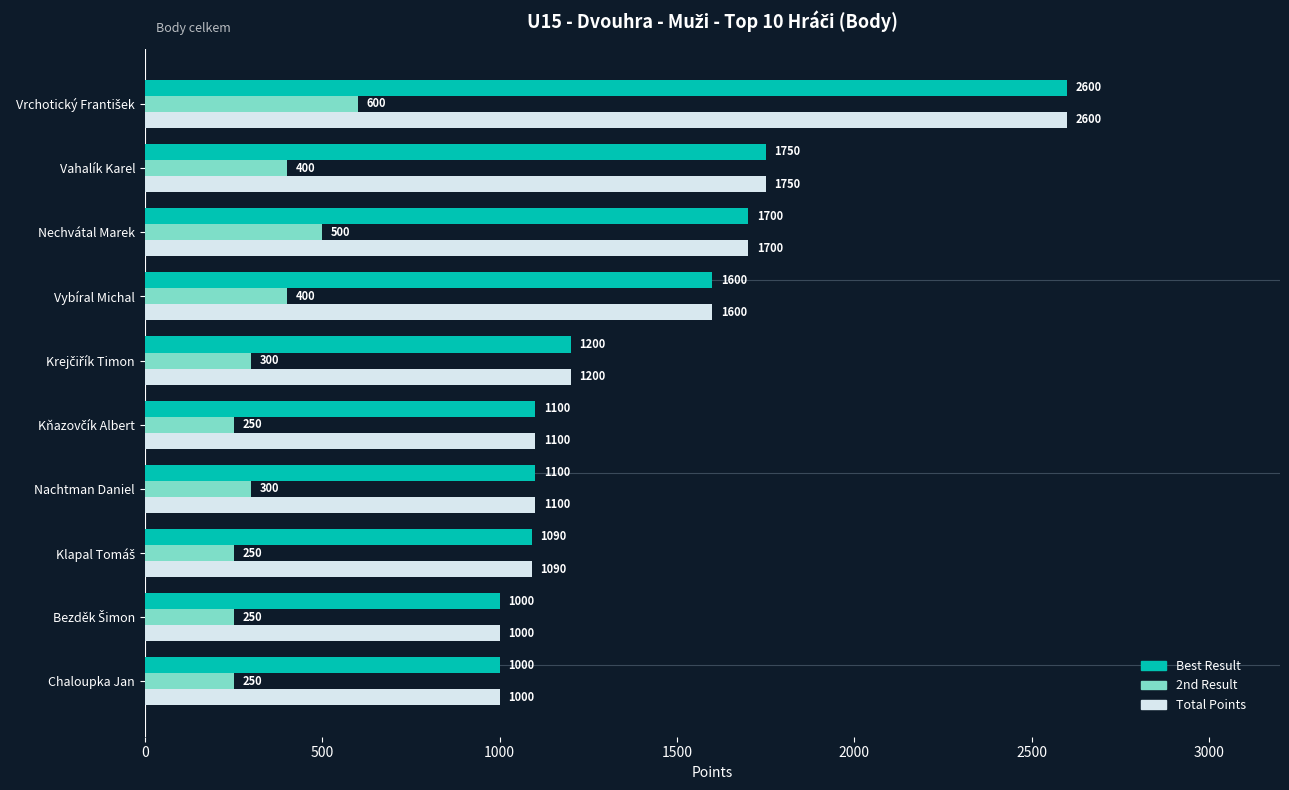

What is the maximum value shown in the chart?

2600